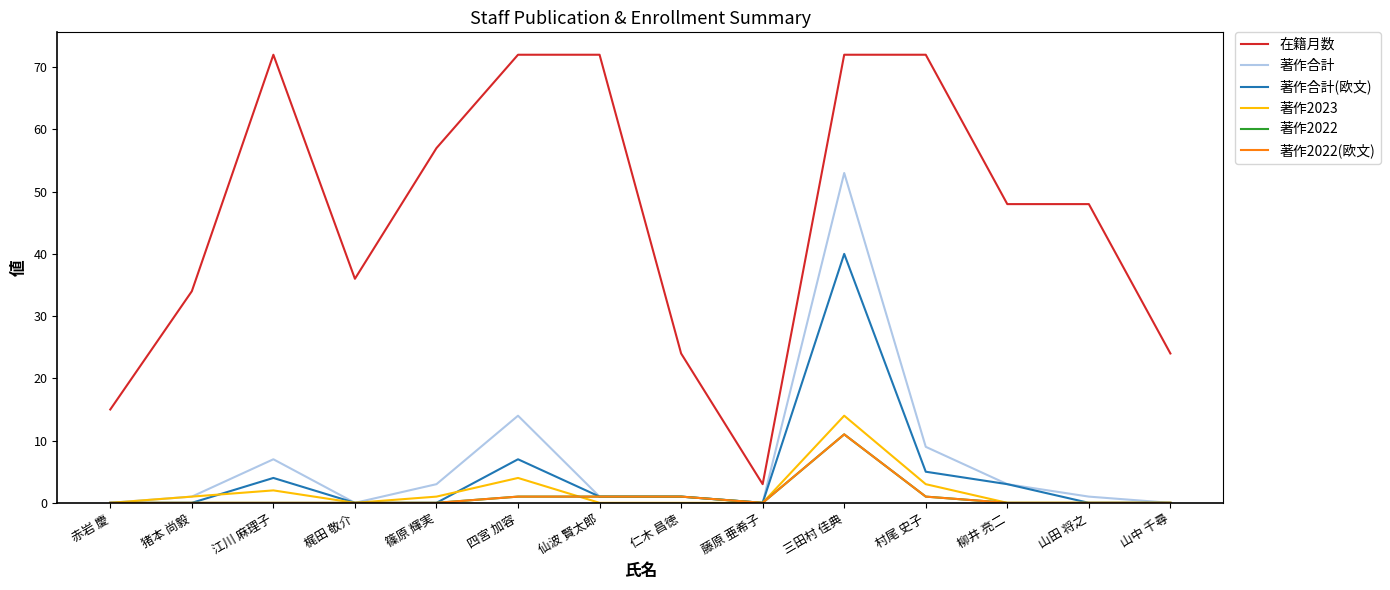

What is the difference between the highest and lowest values at 柳井 亮二?

48